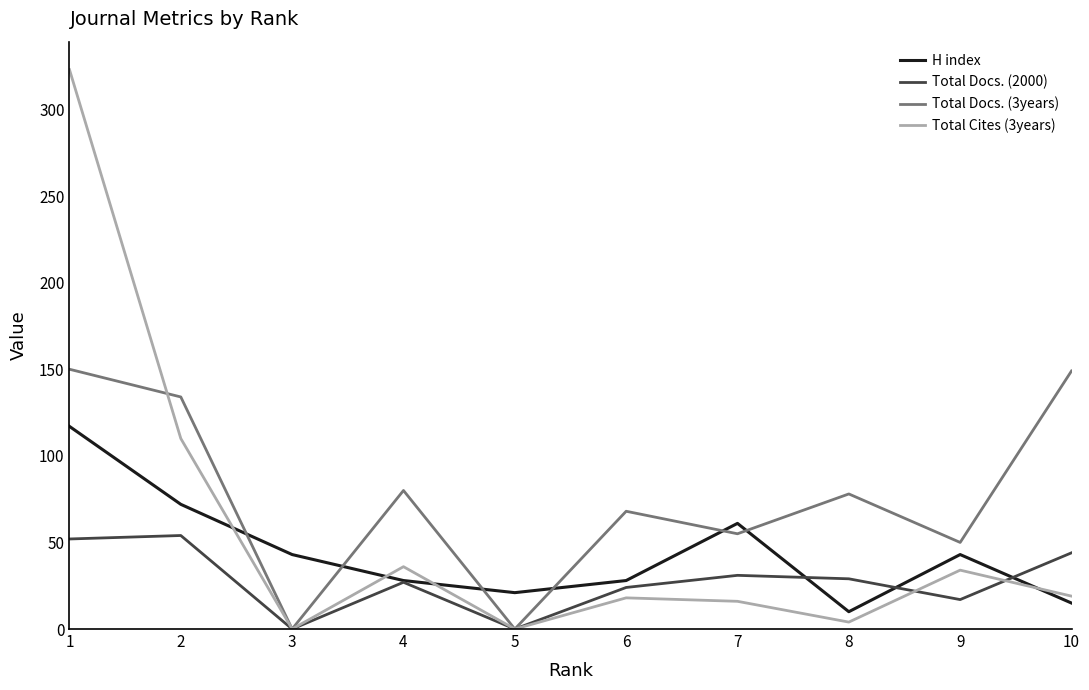

List the series in order of their overall mean, highest first.

Total Docs. (3years), Total Cites (3years), H index, Total Docs. (2000)